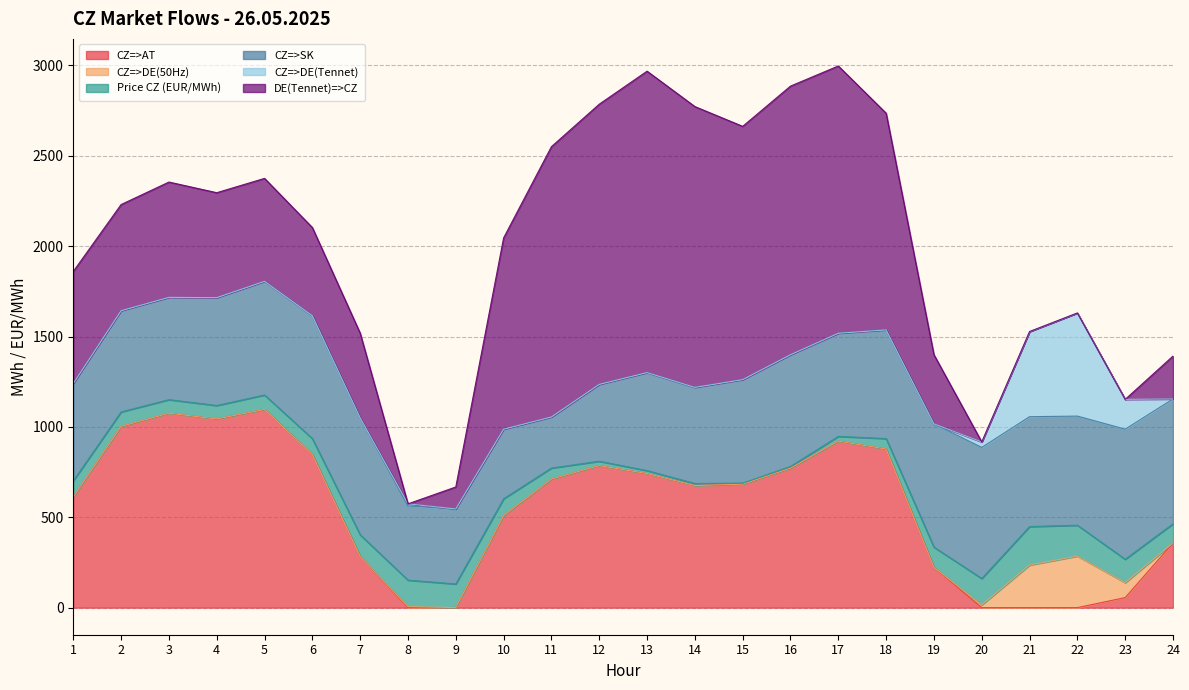

The CZ=>AT series shows 611.7 at 1. True or false?

True